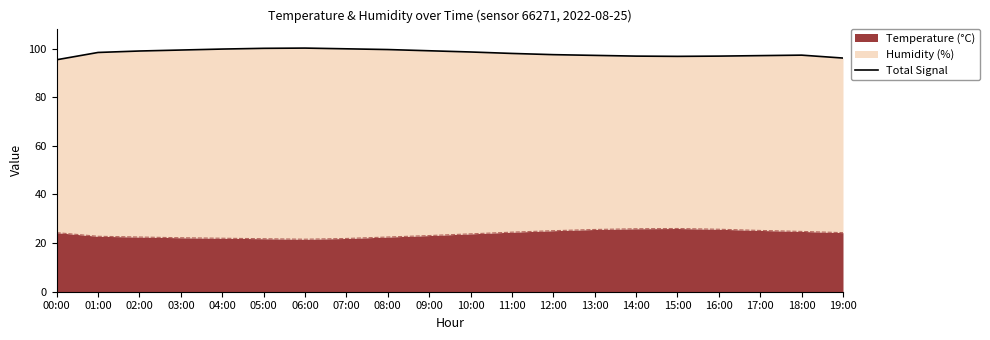

The Temperature (°C) series shows 33.8 at 14:00. True or false?

False